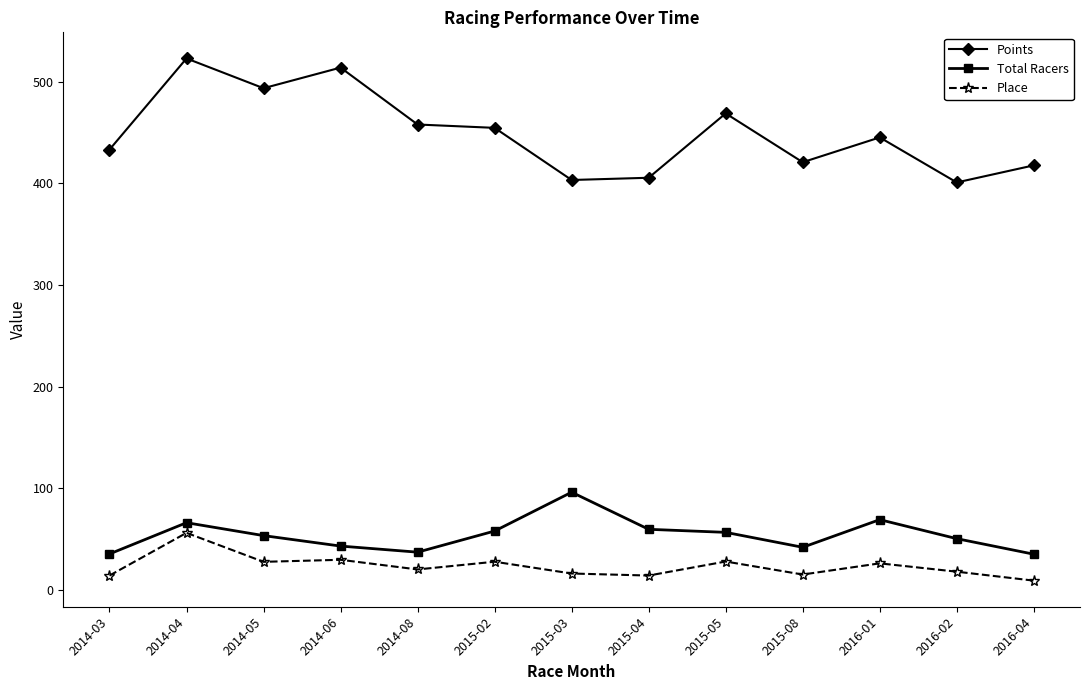

Is it true that Total Racers equals 50.3 at 2016-02?

True